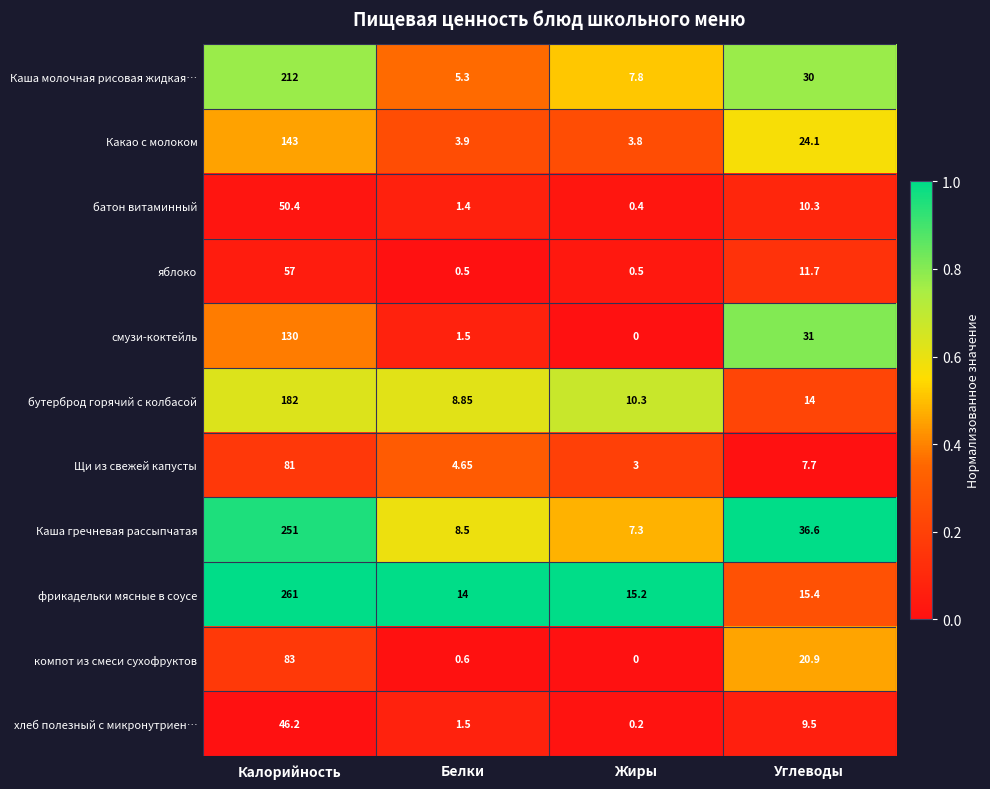

Between Калорийность and Жиры, which series saw the biggest shift?

фрикадельки мясные в соусе